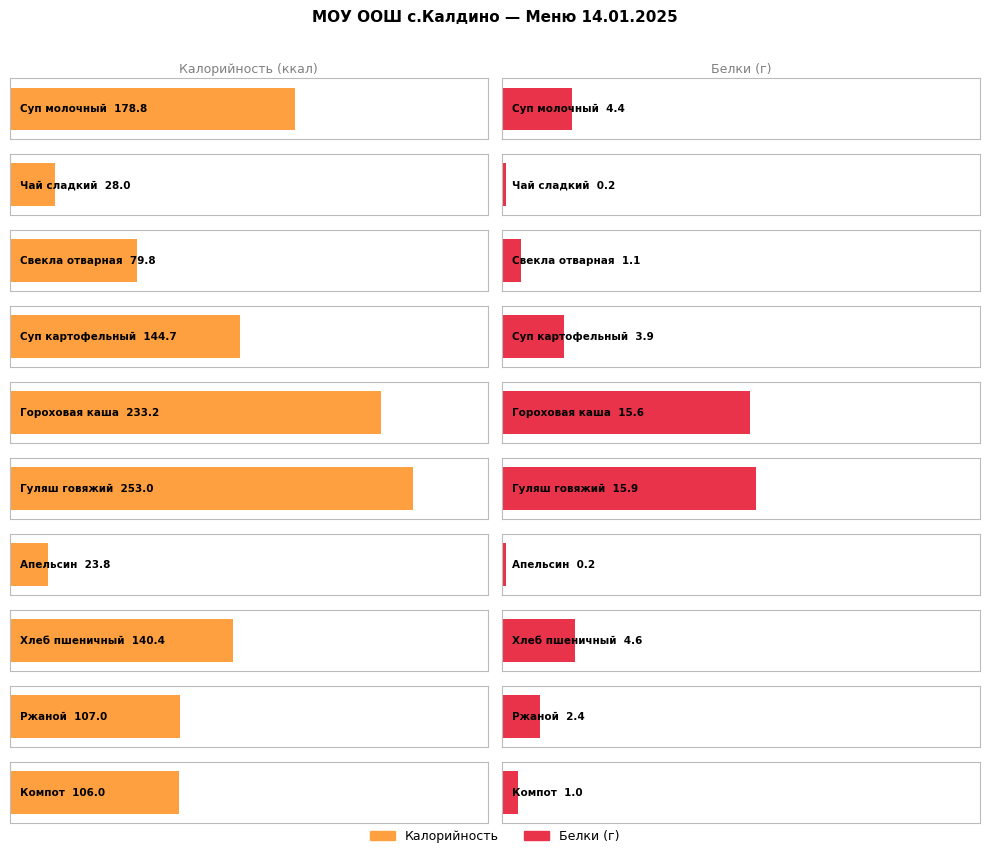

What is the difference between the Калорийность values at Чай сладкий and Гуляш говяжий?

225.0